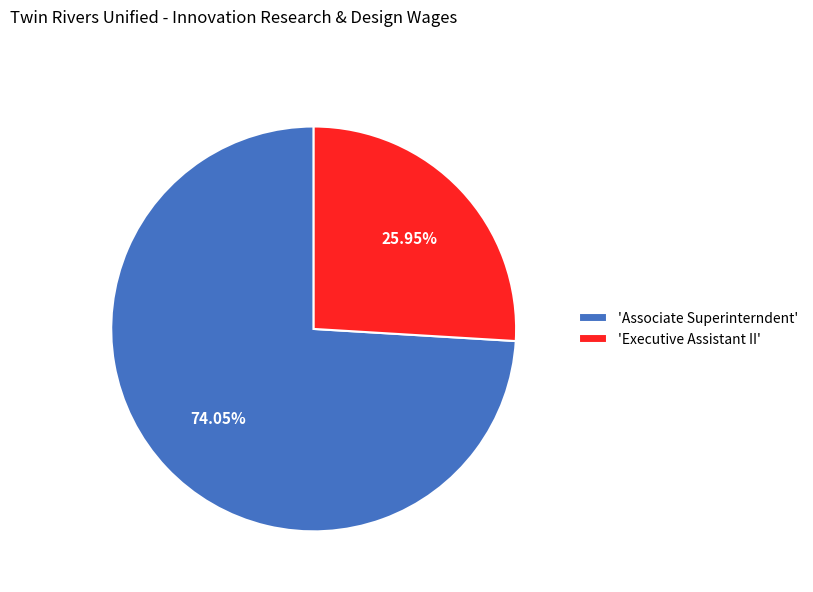

Do 'Associate Superinterndent' and 'Executive Assistant II' together represent more than half of the pie?

Yes